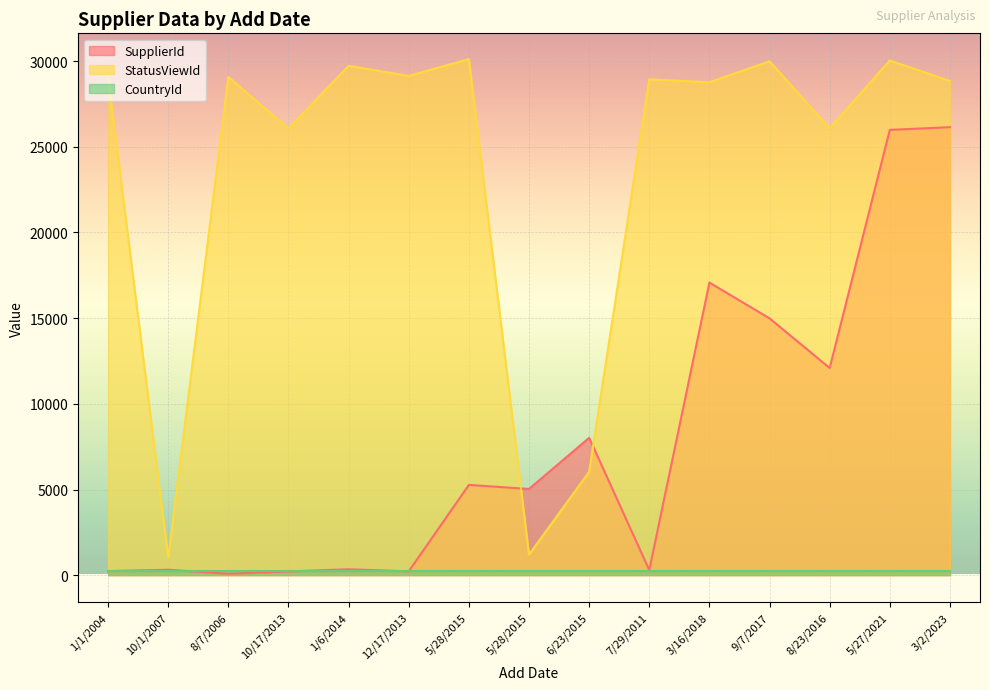

What is the sum of all SupplierId values?

116323